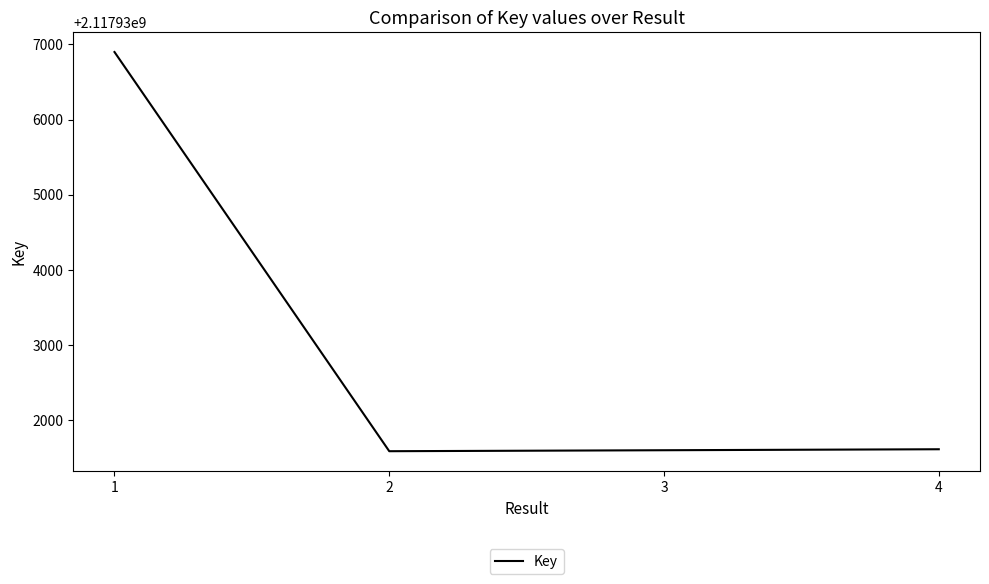

Count the number of data series in this chart.

1